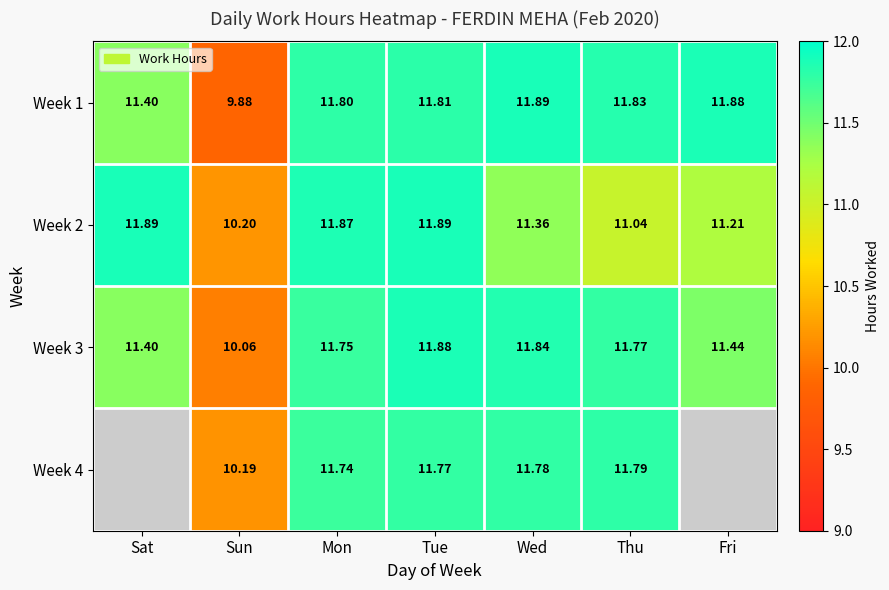

The Week 3 series shows 4.5 at Sun. True or false?

False